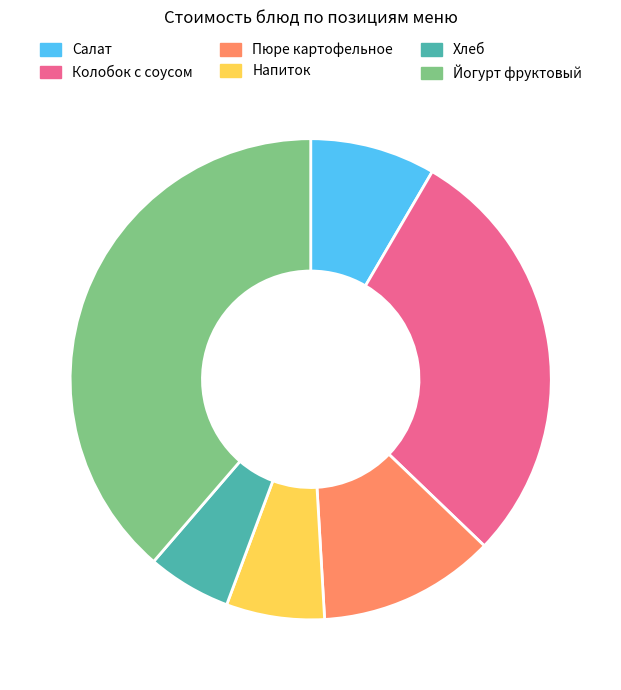

Between Пюре картофельное and Йогурт фруктовый, which is larger?

Йогурт фруктовый